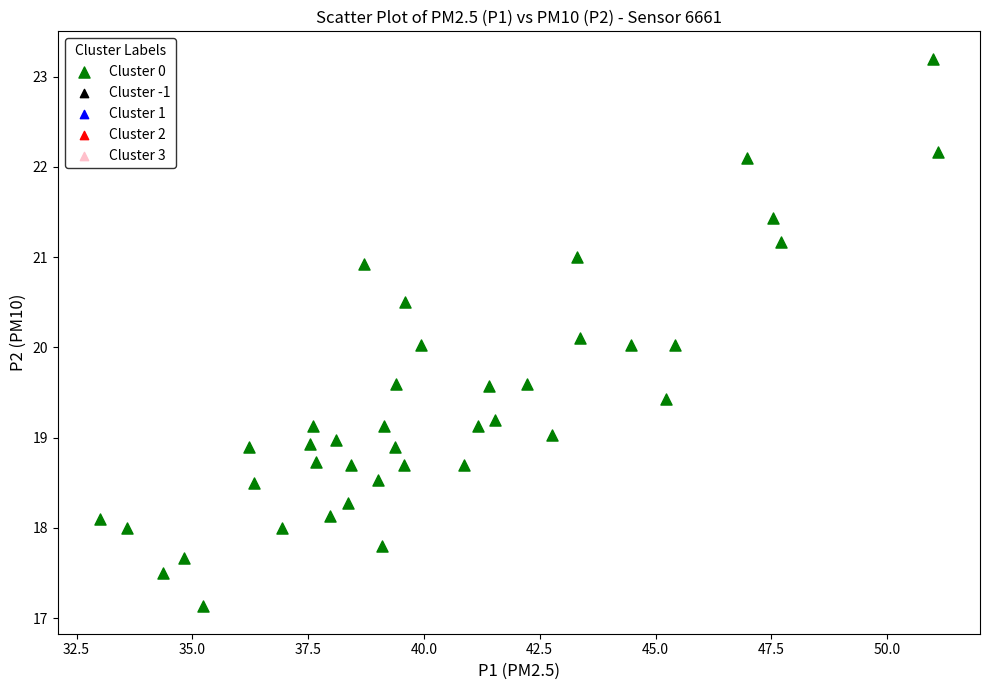

What is the range of Y values (max minus min)?

6.1